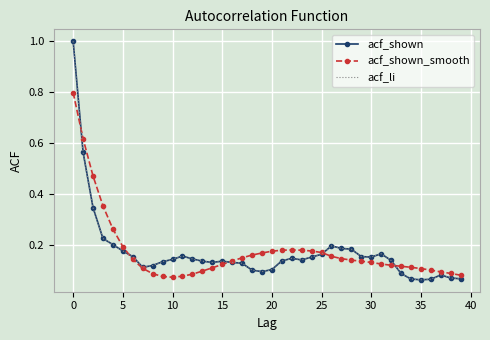

What are all the series names shown in the legend?

acf_shown, acf_shown_smooth, acf_li